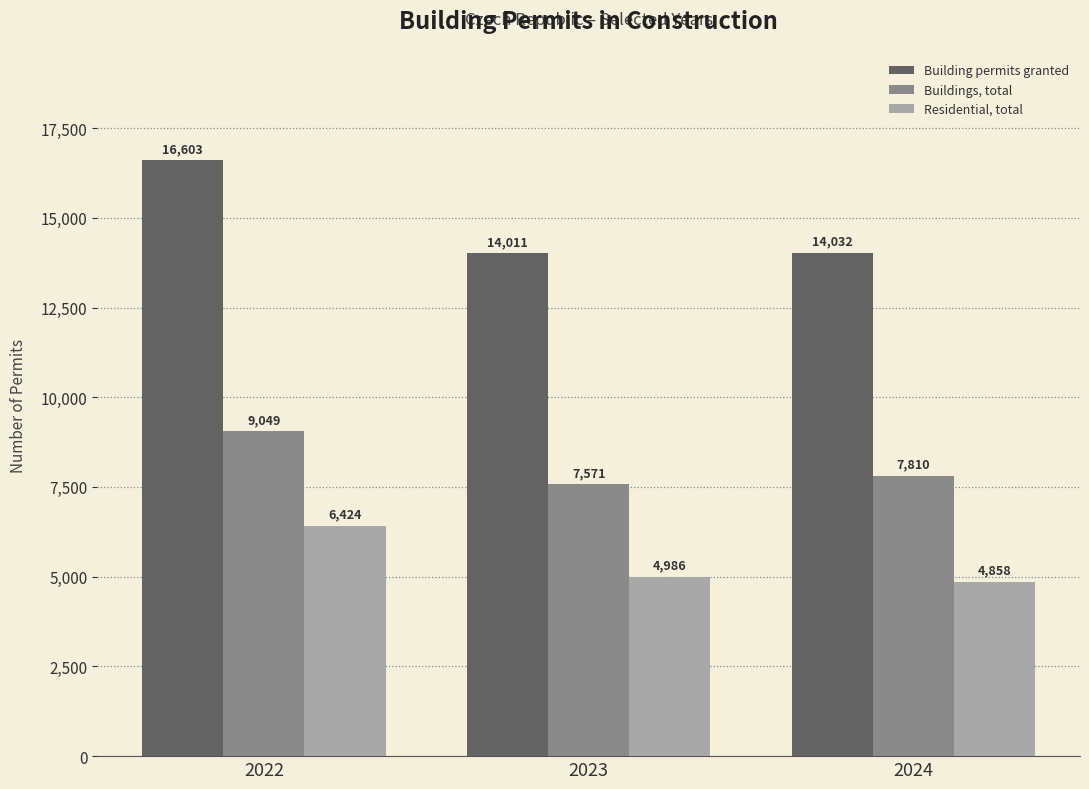

The value of Buildings, total at 2023 is 10623. True or false?

False